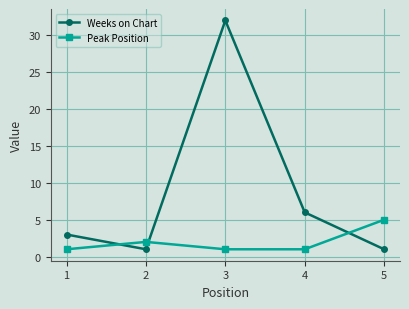

What is the difference between the Peak Position values at 2 and 5?

3